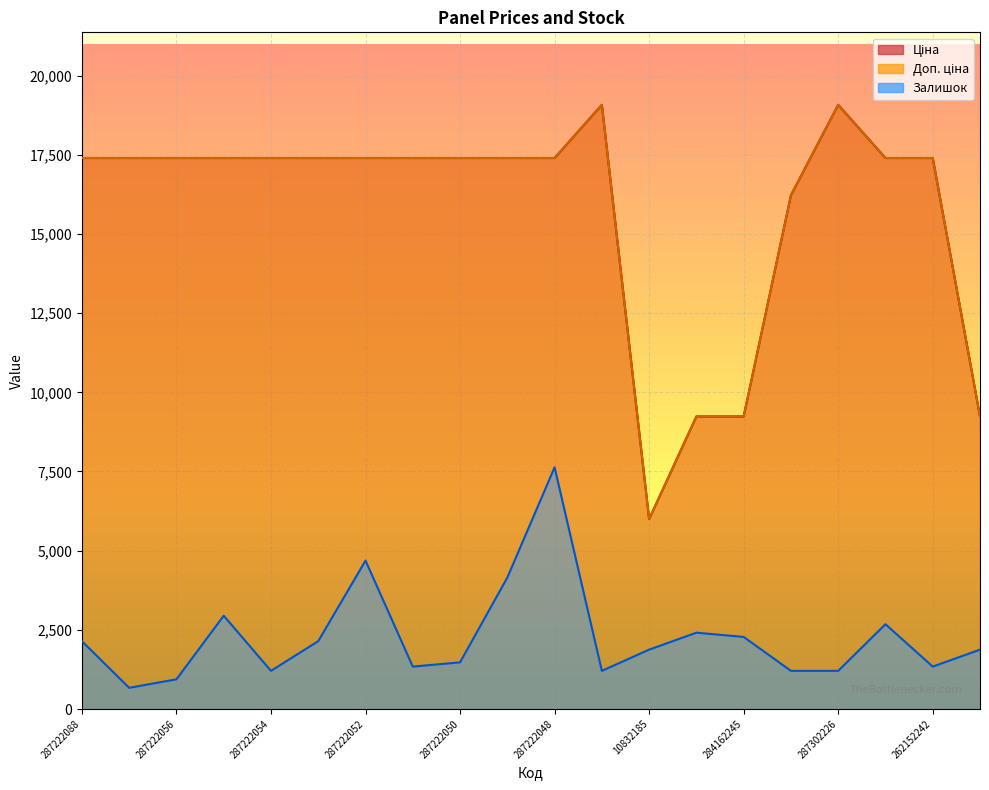

At which category does Залишок reach its first local valley?

287222057